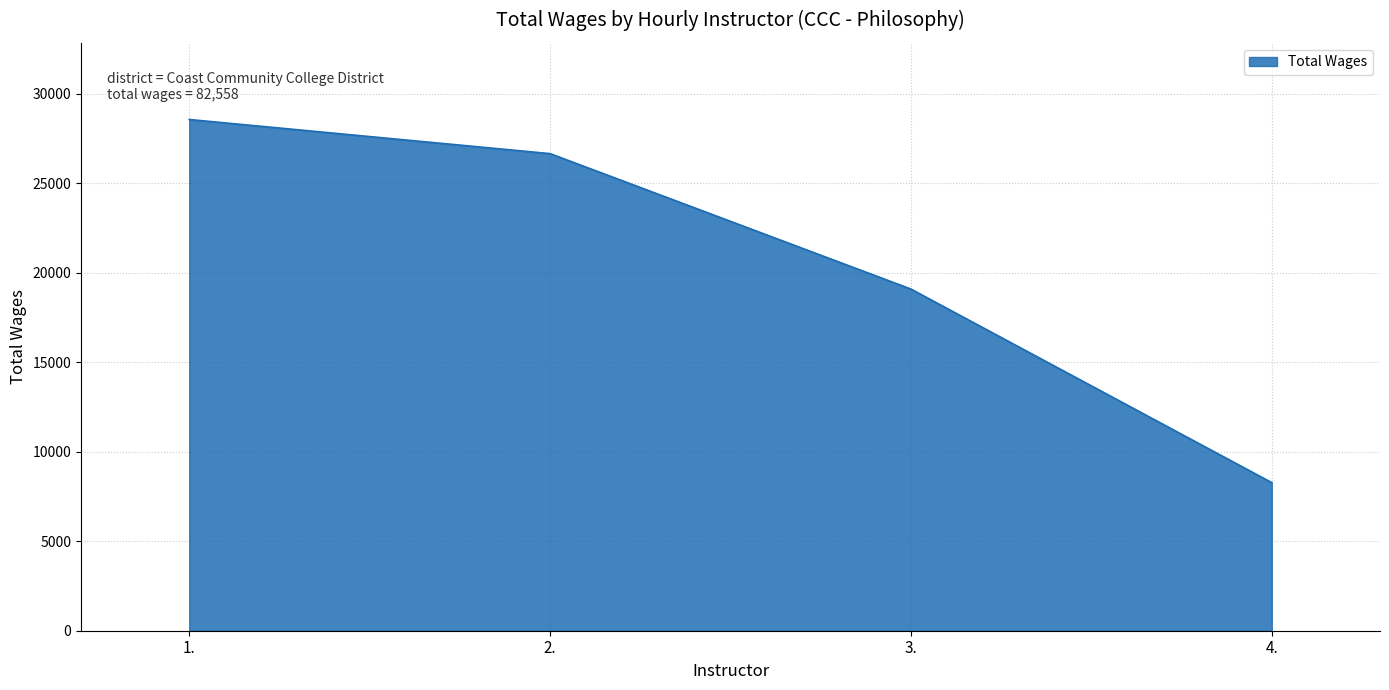

What value does the data have at 4.?

8272